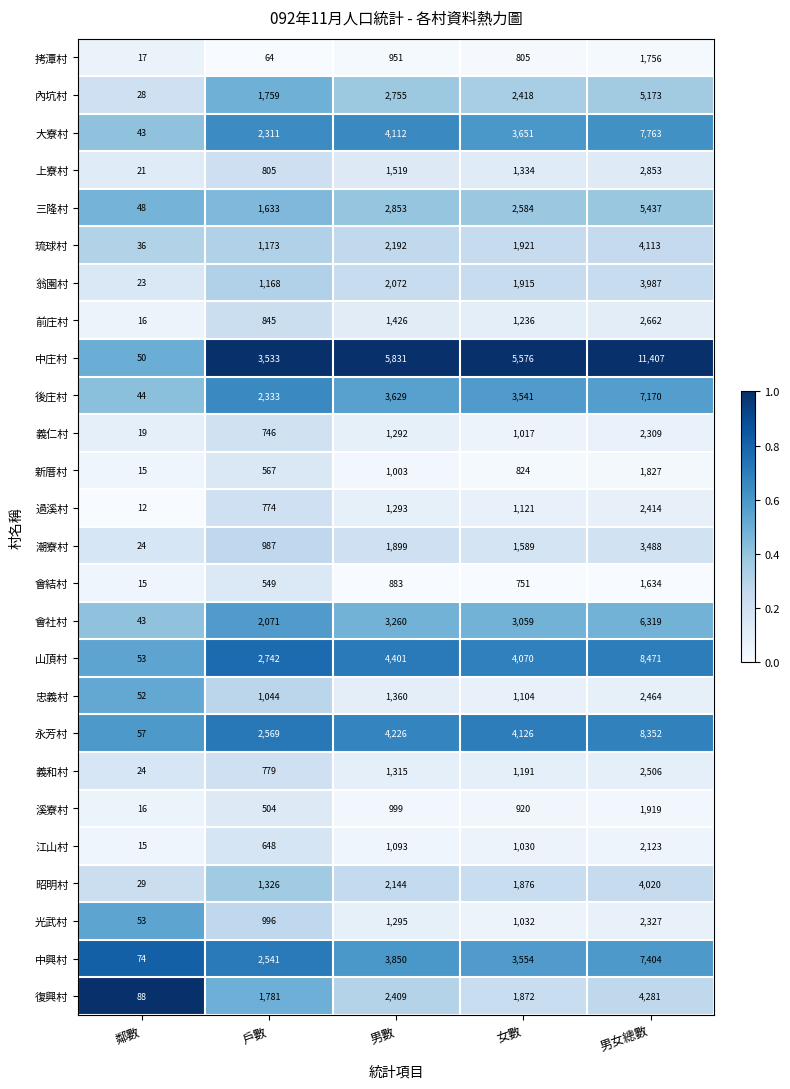

Which series changed the most between 女數 and 男女總數?

中庄村